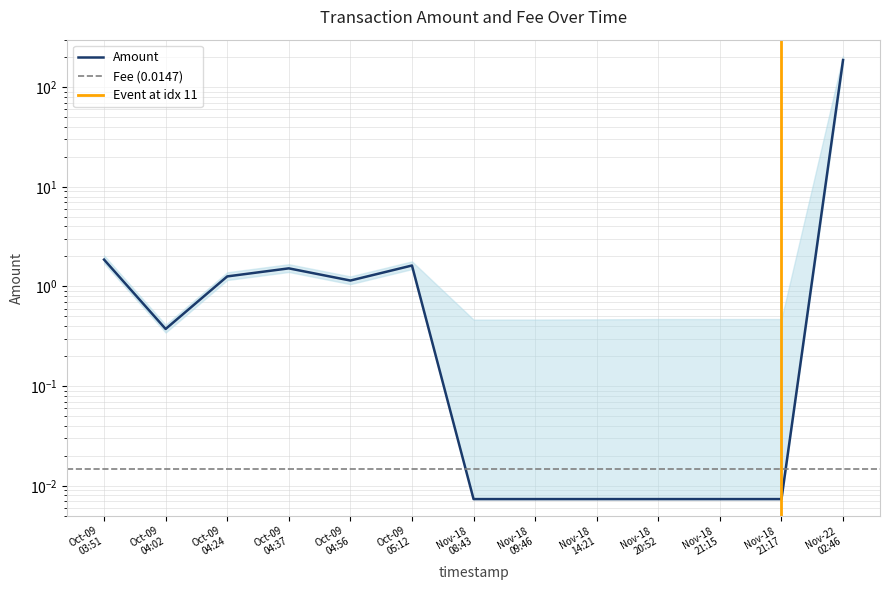

What is the average value?

15.0